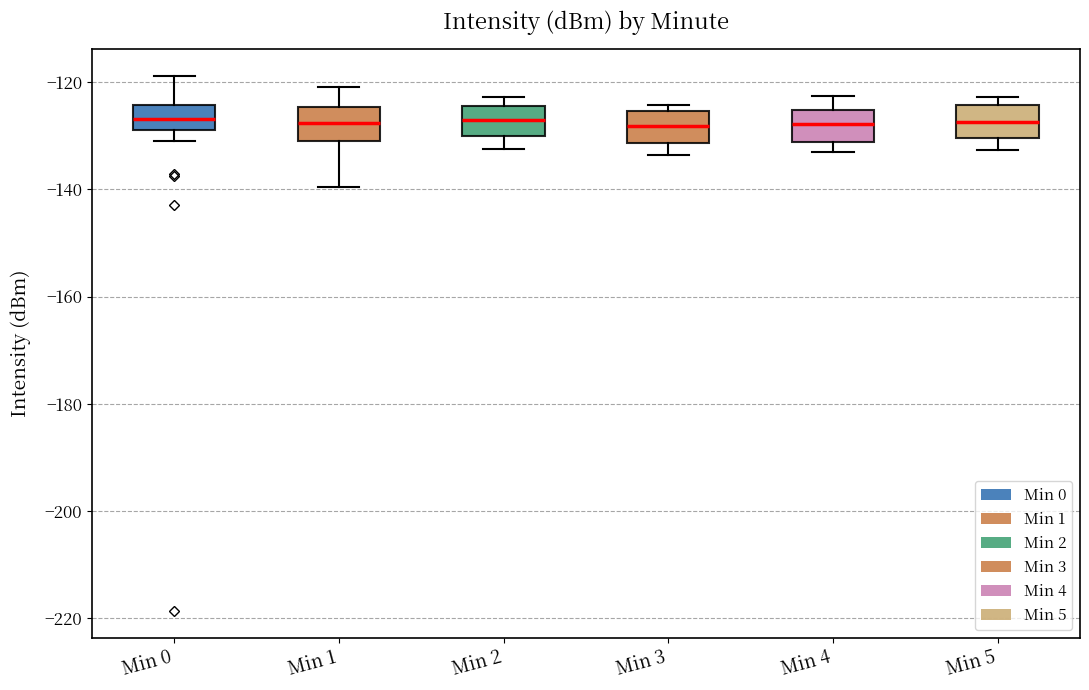

Reading left to right, transcribe this box plot: for each box, give where its median line is, the range the box spans, and where its two whiskers end, as read against the y-axis. The values are not printed on the chart, so give them approximately, as read against the axis.

Min 0: median -126, box -128 to -124, whiskers -132 to -118
Min 1: median -128, box -130 to -124, whiskers -140 to -120
Min 2: median -128, box -130 to -124, whiskers -132 to -122
Min 3: median -128, box -132 to -126, whiskers -134 to -124
Min 4: median -128, box -132 to -126, whiskers -134 to -122
Min 5: median -128, box -130 to -124, whiskers -132 to -122